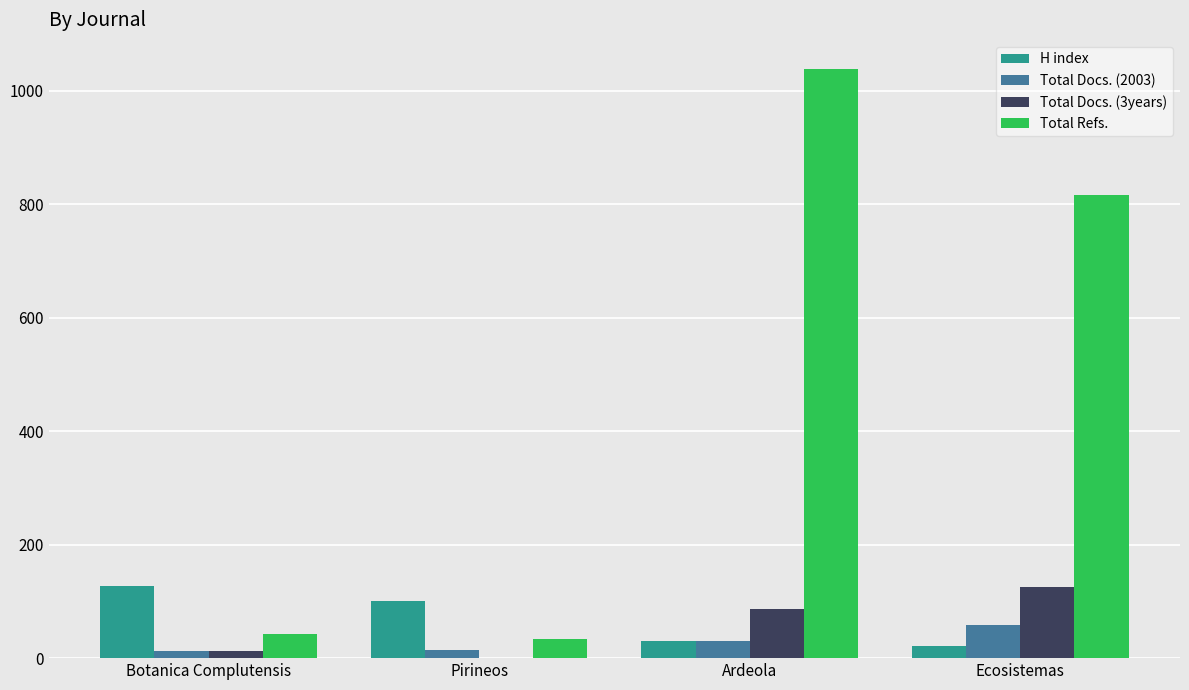

Where is Total Docs. (3years) nearest to the value 63?

Ardeola